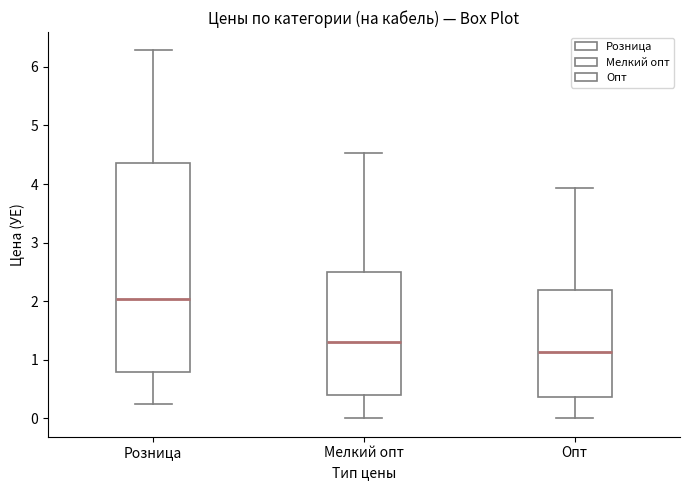

Which box is the tallest, from its lower edge to its upper edge?

Розница